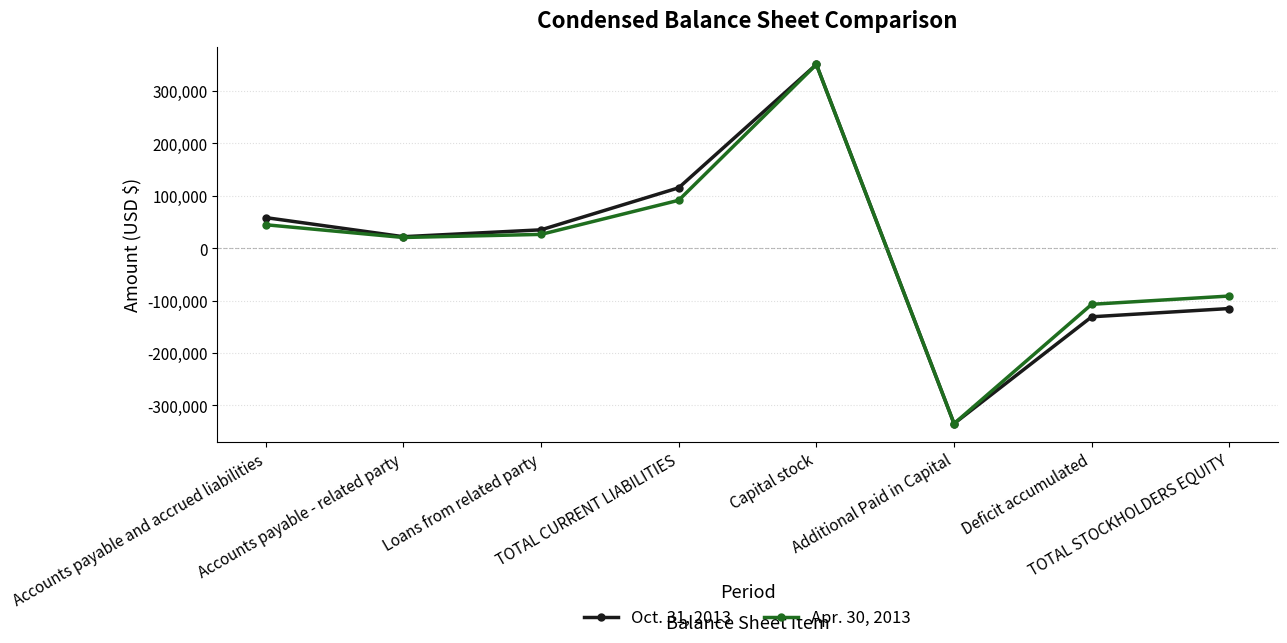

In Apr. 30, 2013, how many points are higher than both neighbors (excluding endpoints)?

1